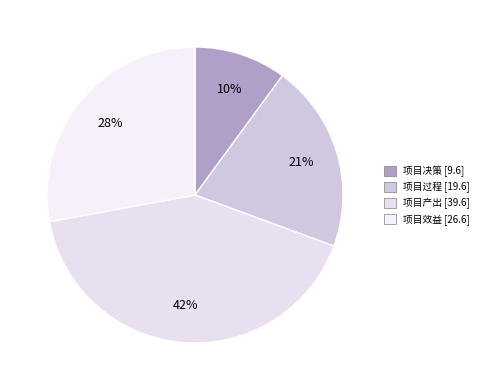

Is there a majority slice in this chart?

No